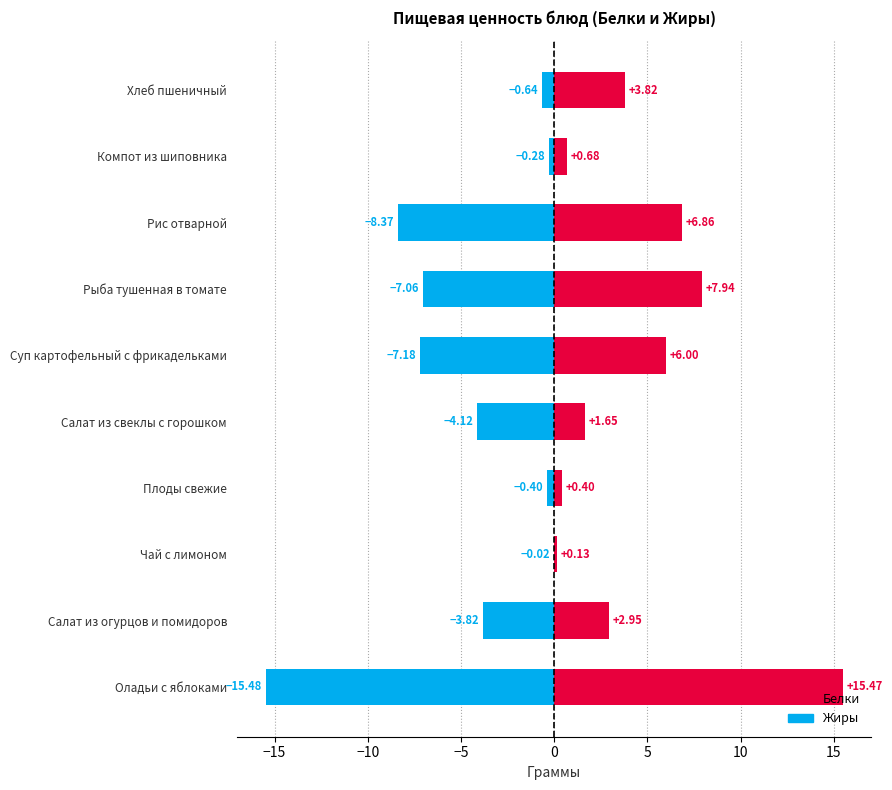

What are all the series names shown in the legend?

Белки, Жиры